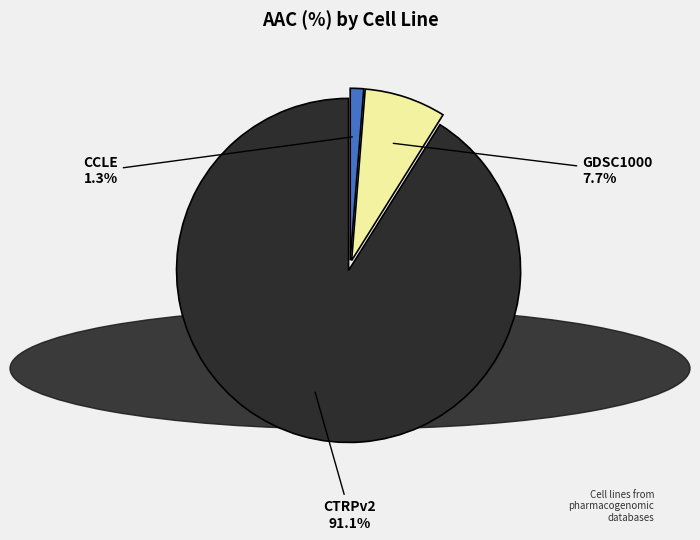

Is there any slice that represents more than half of the pie?

Yes